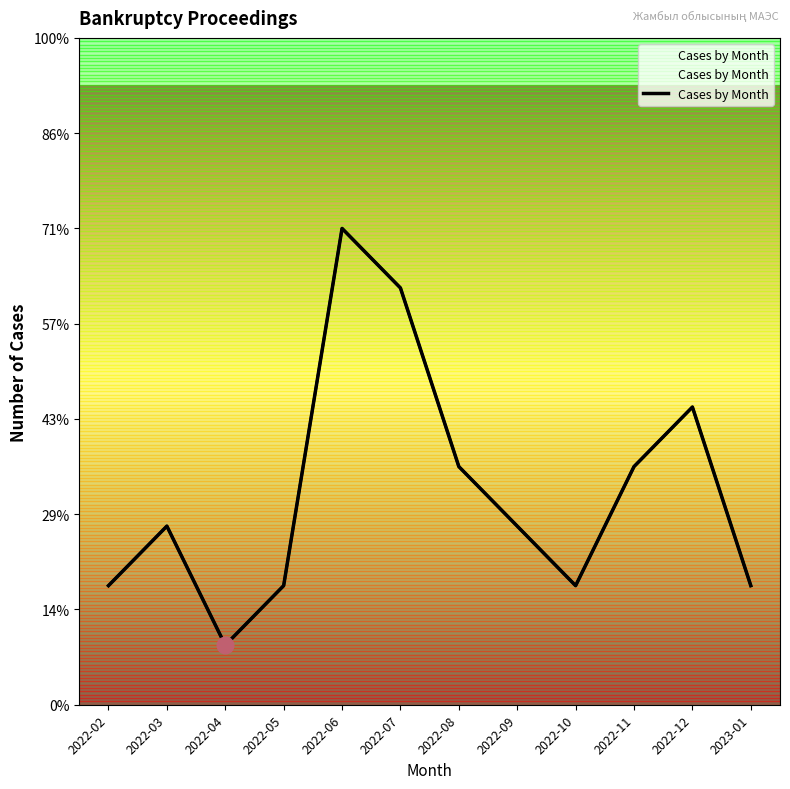

True or false: the data shows 7 at 2022-07.

True